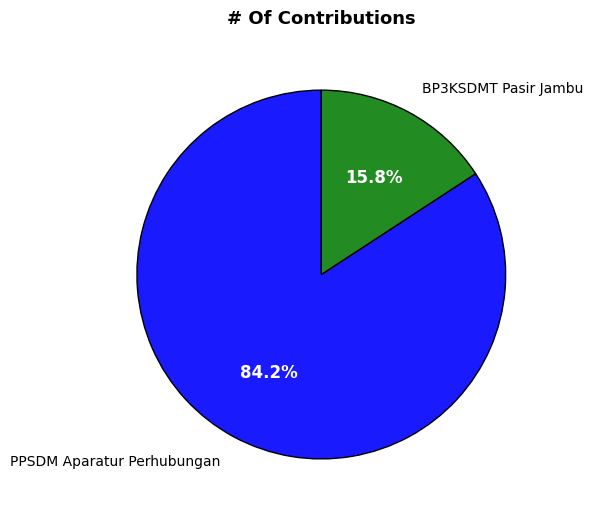

Rank the categories by value from lowest to highest.

BP3KSDMT Pasir Jambu, PPSDM Aparatur Perhubungan